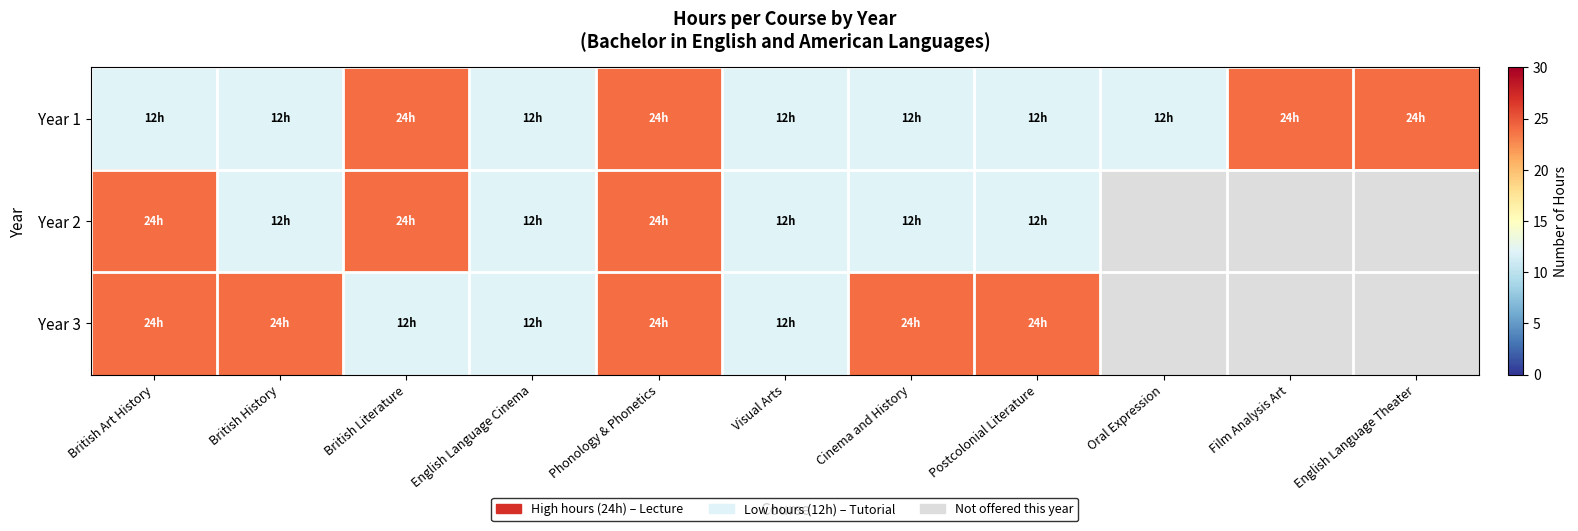

At which category is the sum across all series the highest?

Phonology & Phonetics